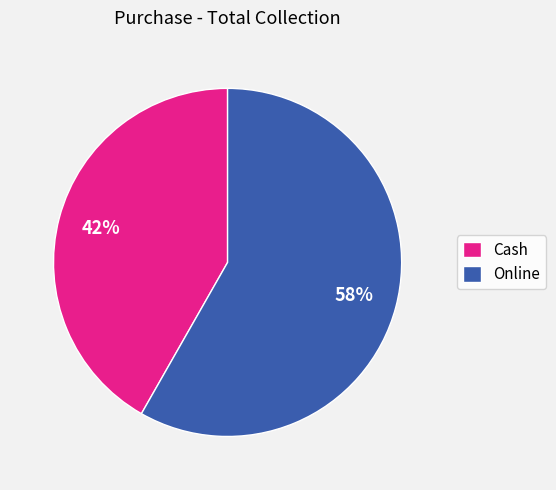

Count the number of slices in the pie.

2